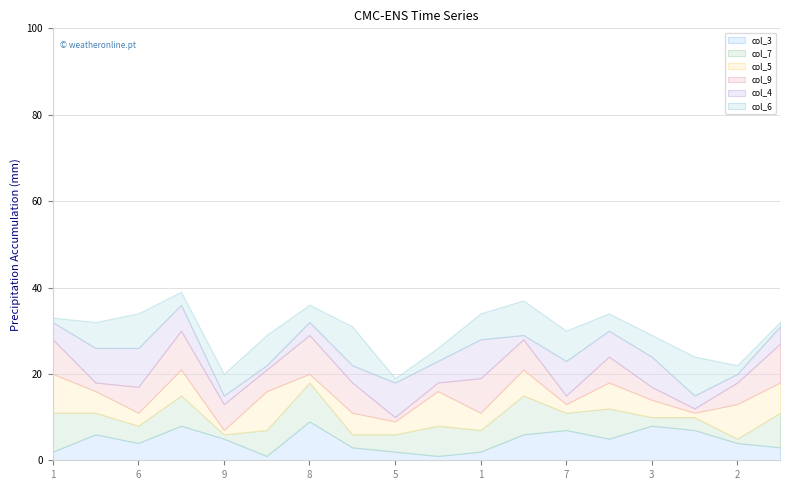

Reading right to left, what are all the values shown in this chart?

col_3: 3	4	7	8	5	7	6	2	1	2	3	9	1	5	8	4	6	2
col_7: 8	1	3	2	7	4	9	5	7	4	3	9	6	1	7	4	5	9
col_5: 7	8	1	4	6	2	6	4	8	3	5	2	9	1	6	3	5	9
col_9: 9	5	1	3	6	2	7	8	2	1	7	9	5	6	9	6	2	8
col_4: 4	2	3	7	6	8	1	9	5	8	4	3	1	2	6	9	8	4
col_6: 1	2	9	5	4	7	8	6	3	1	9	4	7	5	3	8	6	1